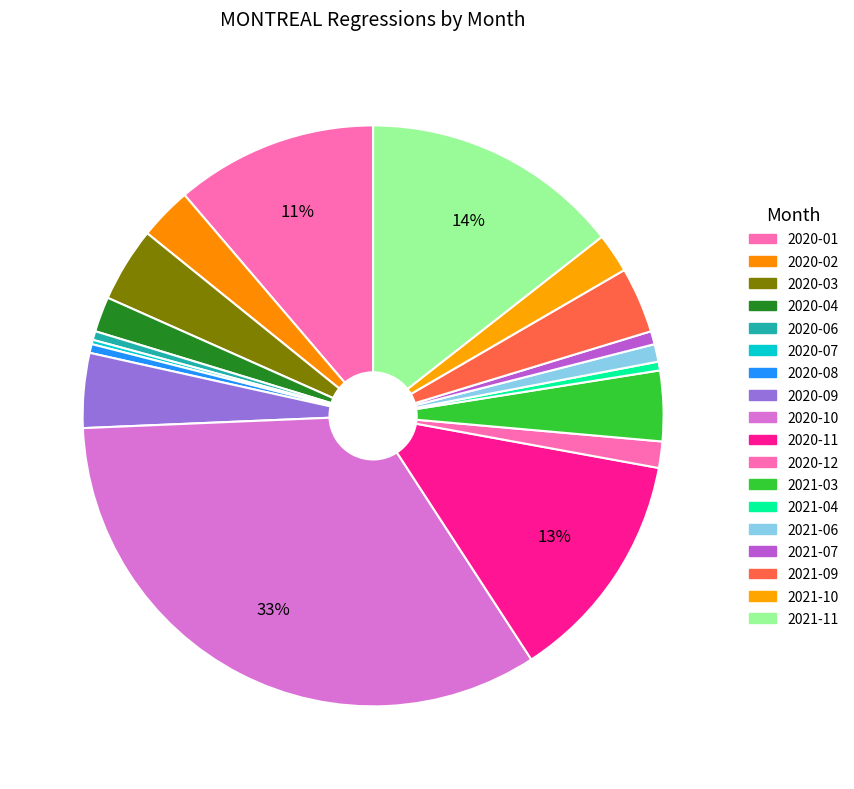

What portion of the pie excludes 2020-08?

99.5%